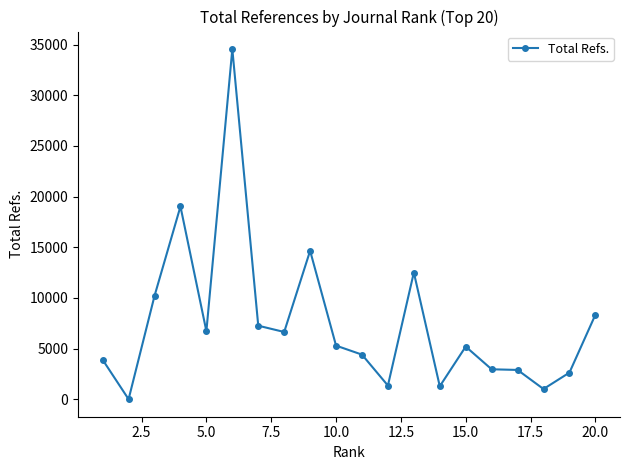

What is the difference between the second highest and second lowest values?

18014